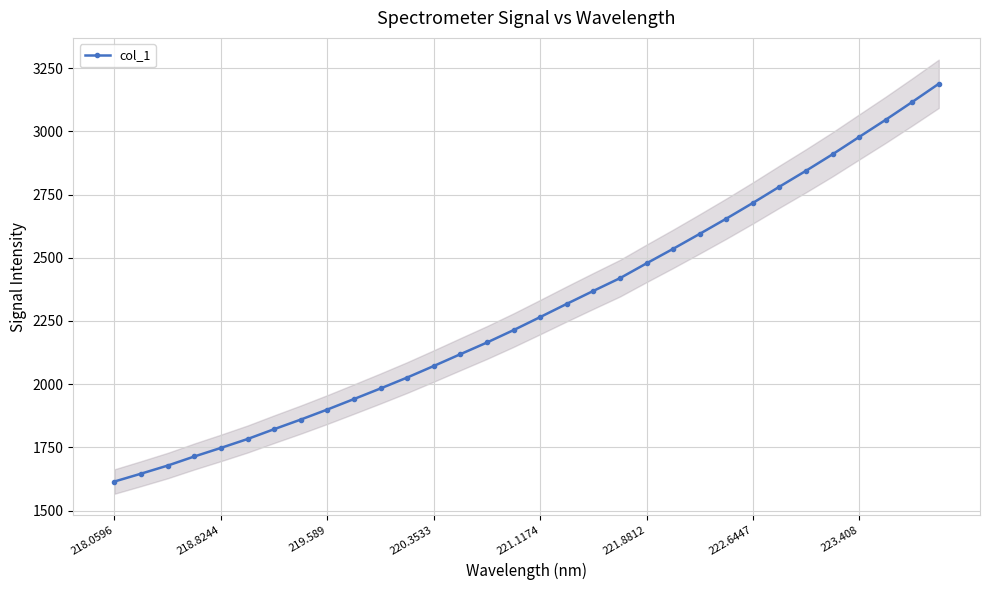

True or false: col_1 has more than 2 interior local peaks.

False